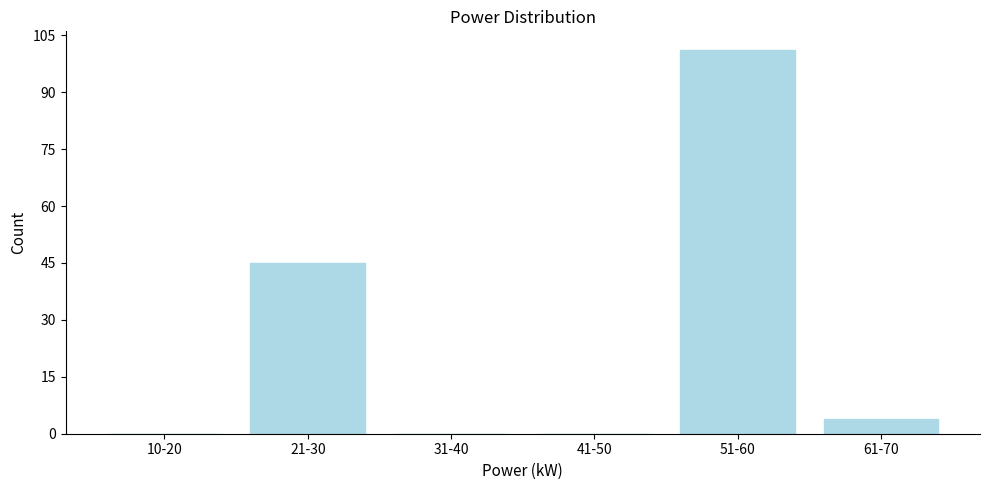

Reading right to left, what are all the values shown in this chart?

61-70=4	51-60=101	41-50=0	31-40=0	21-30=45	10-20=0